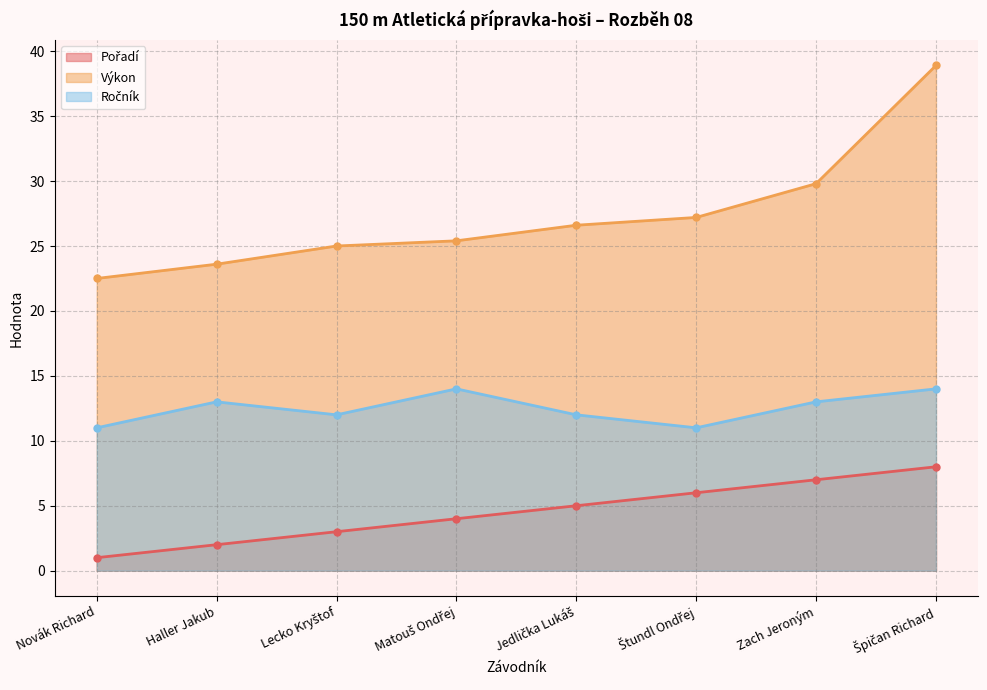

What is the sum of the Ročník values at Lecko Kryštof and Zach Jeroným?

25.0